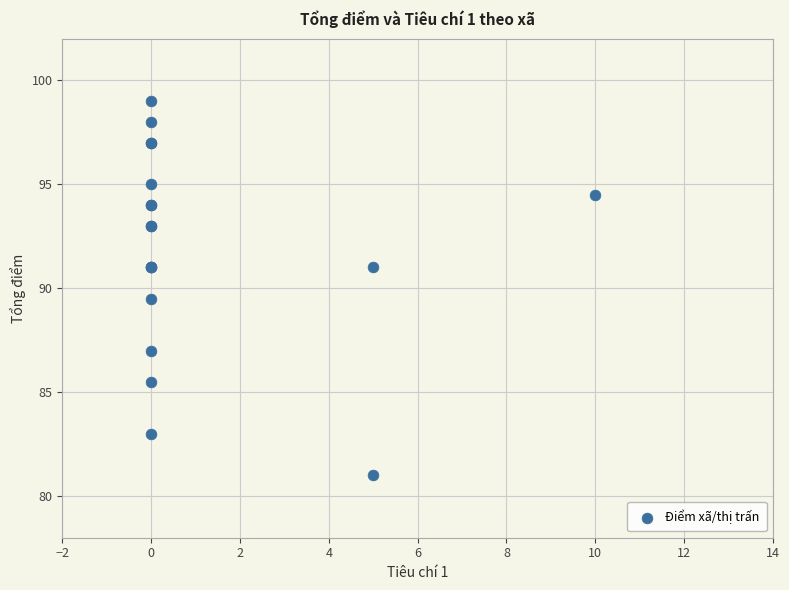

What Y value in the scatter plot is closest to 90?

89.5